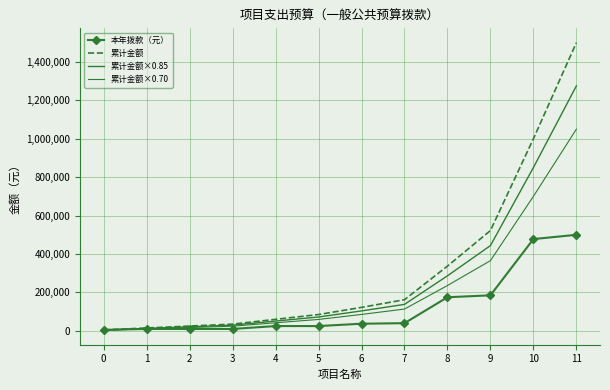

List the labels in order of 累计金额×0.85 value, smallest first.

0, 1, 2, 3, 4, 5, 6, 7, 8, 9, 10, 11